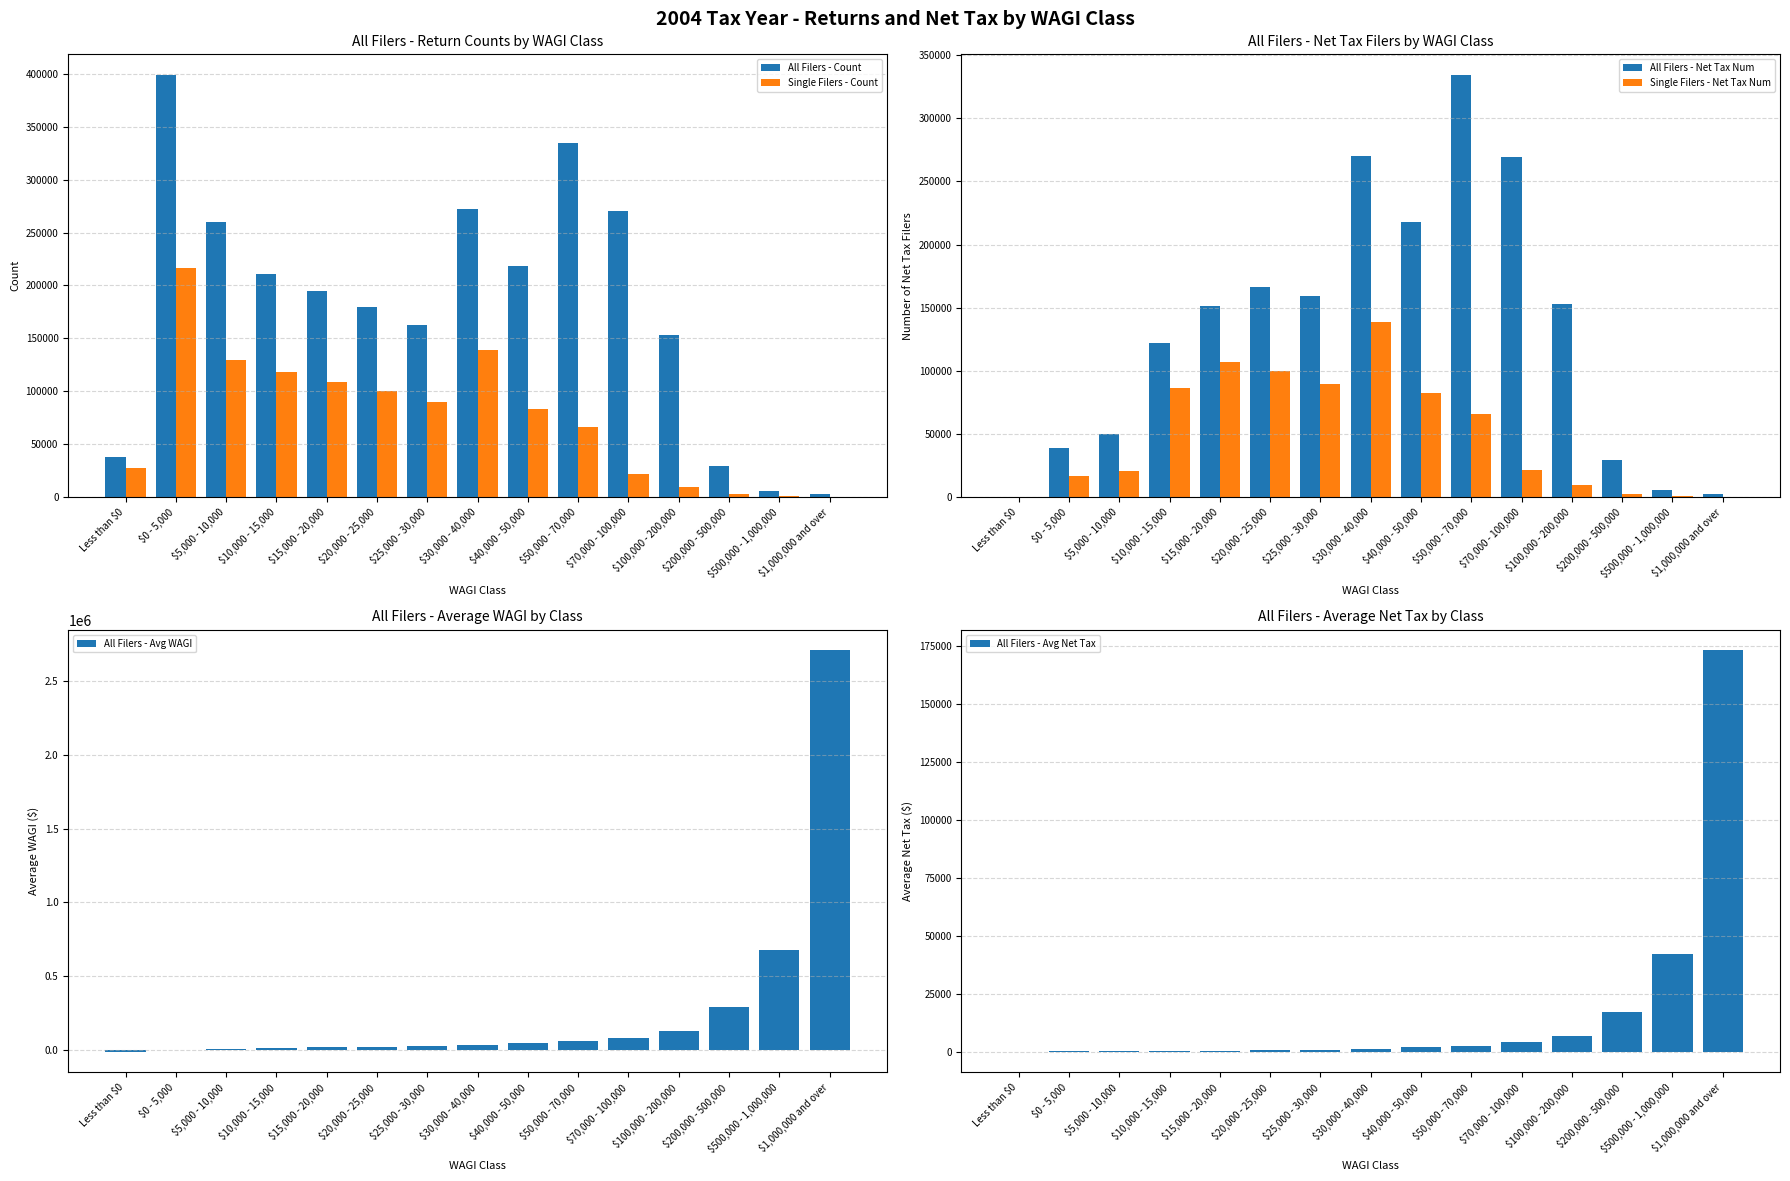

How many bars are there in total?

90